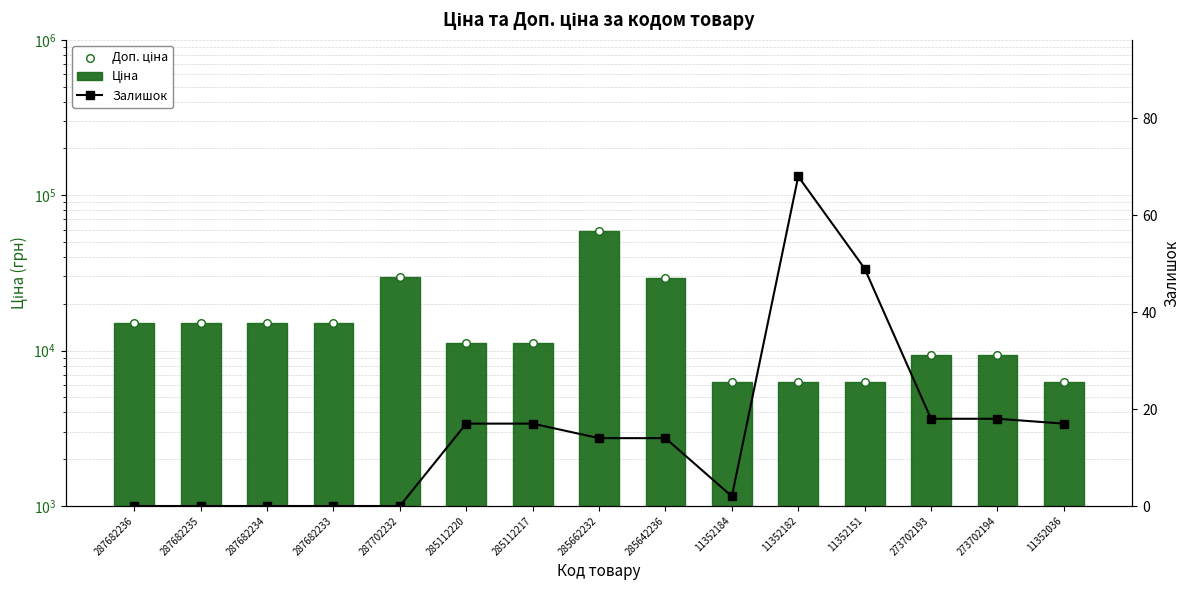

What is the total value across all series at 287682234?

30240.0